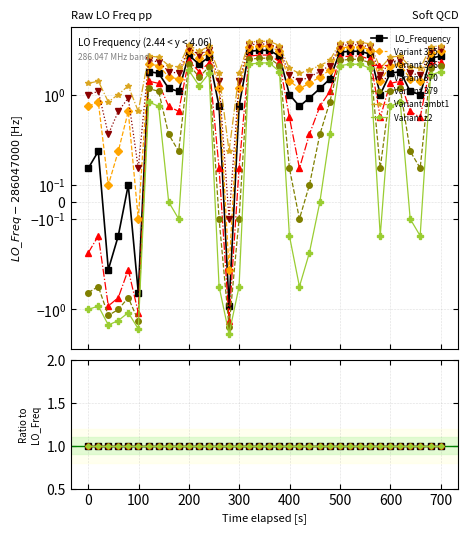

What is the difference between the maximum and minimum values?

4.7